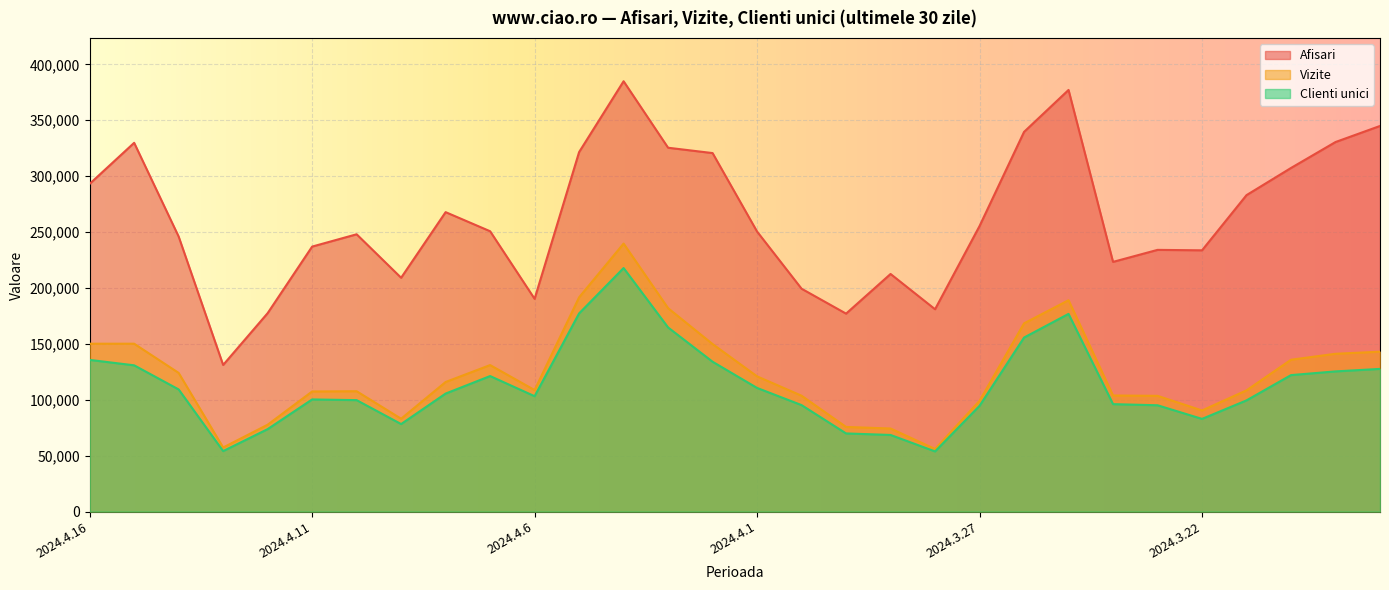

True or false: Clienti unici has a value of 108947 at 2024.3.29.

False